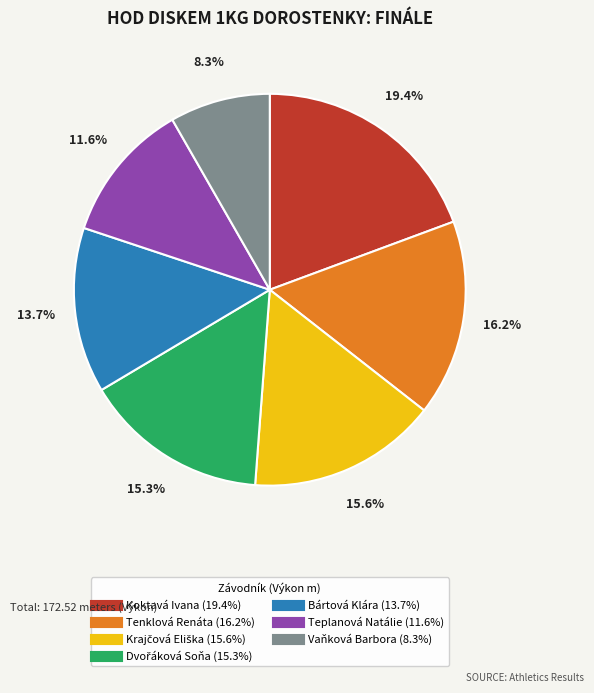

What percentage is NOT represented by Koktavá Ivana?

80.6%